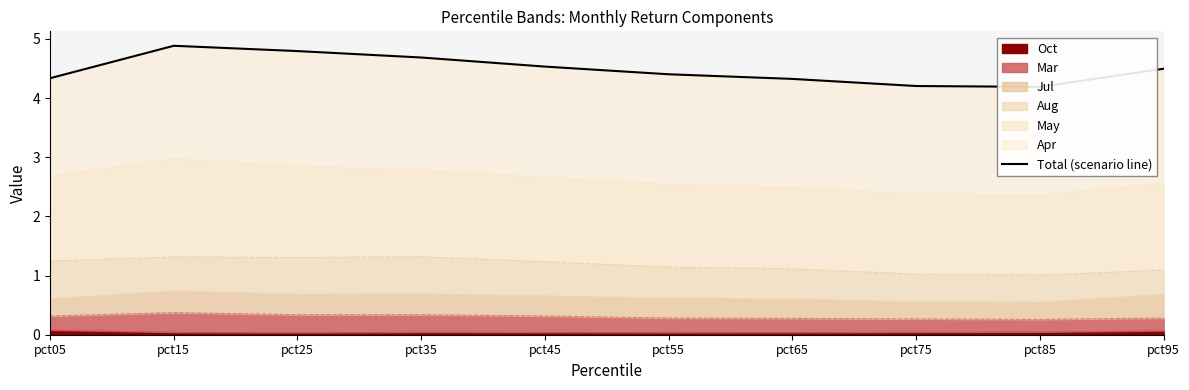

Does the chart display data point markers on the line(s)?

No